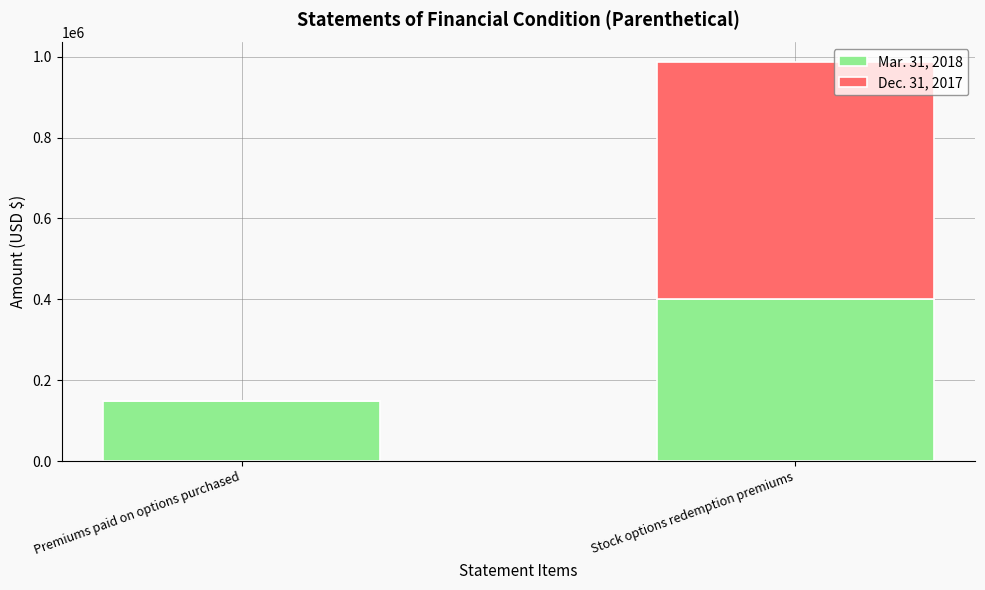

At which label does Mar. 31, 2018 reach its peak?

Stock options redemption premiums